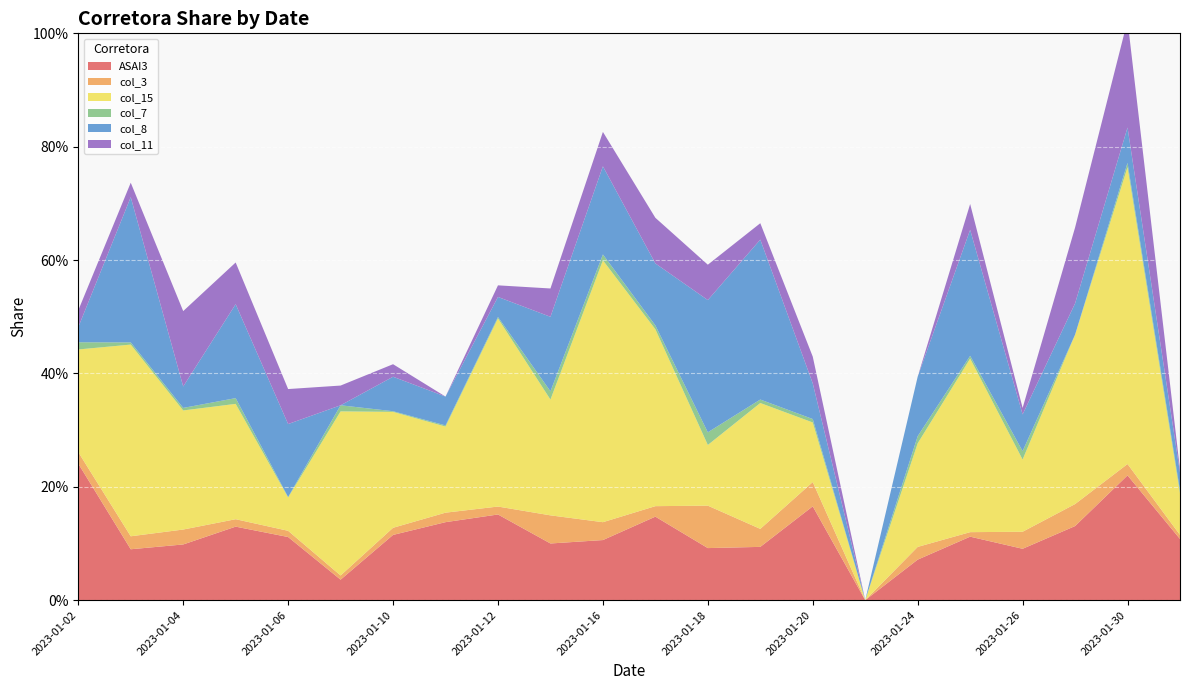

Reading left to right, what are all the values shown in this chart?

ASAI3: 2023-01-02=0.2	2023-01-03=0.1	2023-01-04=0.1	2023-01-05=0.1	2023-01-06=0.1	2023-01-09=0.0	2023-01-10=0.1	2023-01-11=0.1	2023-01-12=0.2	2023-01-13=0.1	2023-01-16=0.1	2023-01-17=0.1	2023-01-18=0.1	2023-01-19=0.1	2023-01-20=0.2	2023-01-23=0.0	2023-01-24=0.1	2023-01-25=0.1	2023-01-26=0.1	2023-01-27=0.1	2023-01-30=0.2	2023-01-31=0.1
col_3: 2023-01-02=0.0	2023-01-03=0.0	2023-01-04=0.0	2023-01-05=0.0	2023-01-06=0.0	2023-01-09=0.0	2023-01-10=0.0	2023-01-11=0.0	2023-01-12=0.0	2023-01-13=0.0	2023-01-16=0.0	2023-01-17=0.0	2023-01-18=0.1	2023-01-19=0.0	2023-01-20=0.0	2023-01-23=0.0	2023-01-24=0.0	2023-01-25=0.0	2023-01-26=0.0	2023-01-27=0.0	2023-01-30=0.0	2023-01-31=0.0
col_15: 2023-01-02=0.2	2023-01-03=0.3	2023-01-04=0.2	2023-01-05=0.2	2023-01-06=0.1	2023-01-09=0.3	2023-01-10=0.2	2023-01-11=0.2	2023-01-12=0.3	2023-01-13=0.2	2023-01-16=0.5	2023-01-17=0.3	2023-01-18=0.1	2023-01-19=0.2	2023-01-20=0.1	2023-01-23=0.0	2023-01-24=0.2	2023-01-25=0.3	2023-01-26=0.1	2023-01-27=0.3	2023-01-30=0.5	2023-01-31=0.1
col_7: 2023-01-02=0.0	2023-01-03=0.0	2023-01-04=0.0	2023-01-05=0.0	2023-01-06=0.0	2023-01-09=0.0	2023-01-10=0.0	2023-01-11=0.0	2023-01-12=0.0	2023-01-13=0.0	2023-01-16=0.0	2023-01-17=0.0	2023-01-18=0.0	2023-01-19=0.0	2023-01-20=0.0	2023-01-23=0.0	2023-01-24=0.0	2023-01-25=0.0	2023-01-26=0.0	2023-01-27=0.0	2023-01-30=0.0	2023-01-31=0.0
col_8: 2023-01-02=0.0	2023-01-03=0.3	2023-01-04=0.0	2023-01-05=0.2	2023-01-06=0.1	2023-01-09=0.0	2023-01-10=0.1	2023-01-11=0.1	2023-01-12=0.0	2023-01-13=0.1	2023-01-16=0.2	2023-01-17=0.1	2023-01-18=0.2	2023-01-19=0.3	2023-01-20=0.1	2023-01-23=0.0	2023-01-24=0.1	2023-01-25=0.2	2023-01-26=0.1	2023-01-27=0.1	2023-01-30=0.1	2023-01-31=0.0
col_11: 2023-01-02=0.0	2023-01-03=0.0	2023-01-04=0.1	2023-01-05=0.1	2023-01-06=0.1	2023-01-09=0.0	2023-01-10=0.0	2023-01-11=0.0	2023-01-12=0.0	2023-01-13=0.0	2023-01-16=0.1	2023-01-17=0.1	2023-01-18=0.1	2023-01-19=0.0	2023-01-20=0.0	2023-01-23=0.0	2023-01-24=0.0	2023-01-25=0.0	2023-01-26=0.0	2023-01-27=0.1	2023-01-30=0.2	2023-01-31=0.0